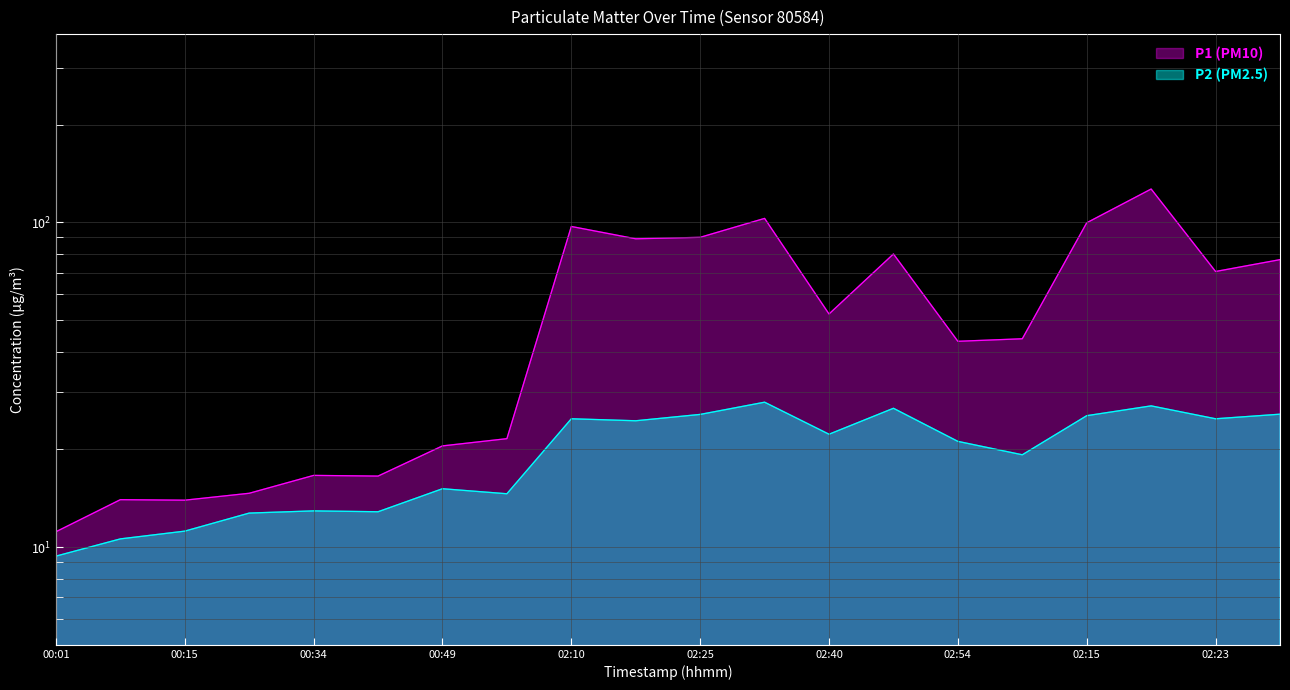

How many interior local peaks does the P2 series have?

6